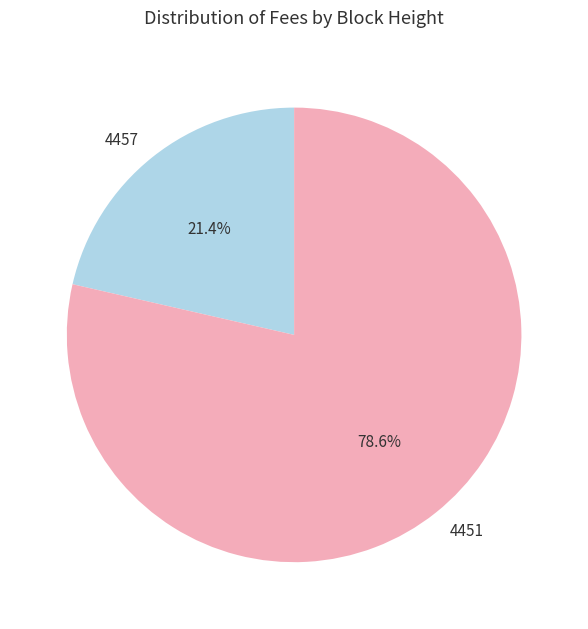

Which slice represents more than half of the pie?

4451